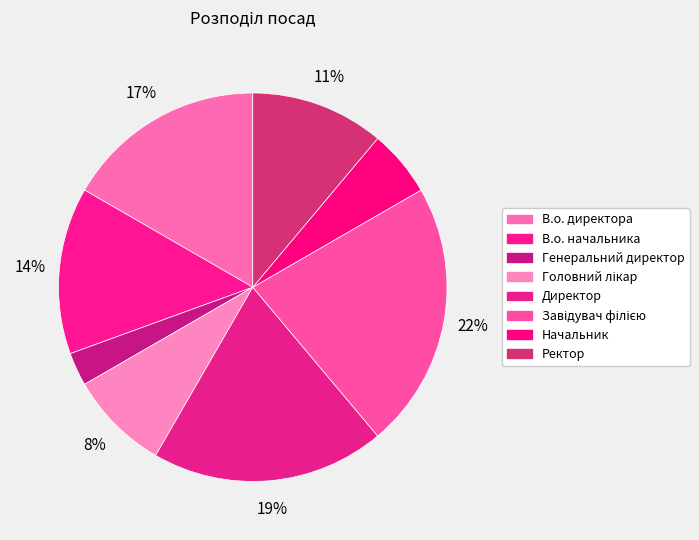

To the nearest percent, what is the average slice percentage?

12%